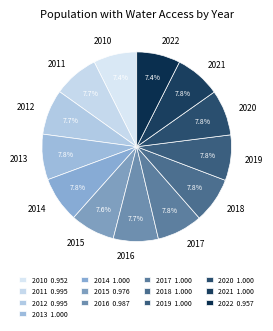

Do 2022 and 2010 together represent more than half of the pie?

No